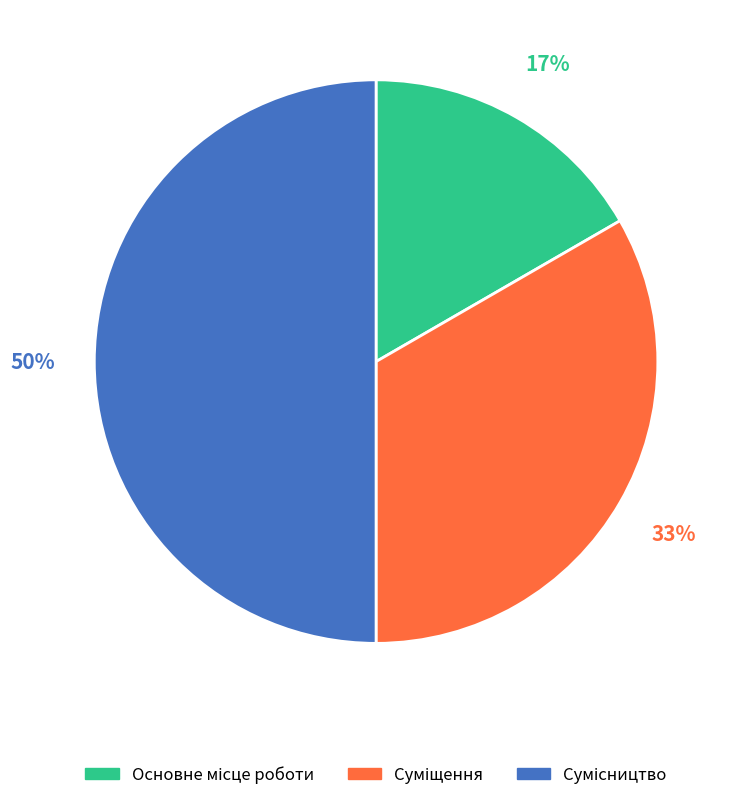

To the nearest percent, what is the difference between the largest and smallest slice percentages?

33%